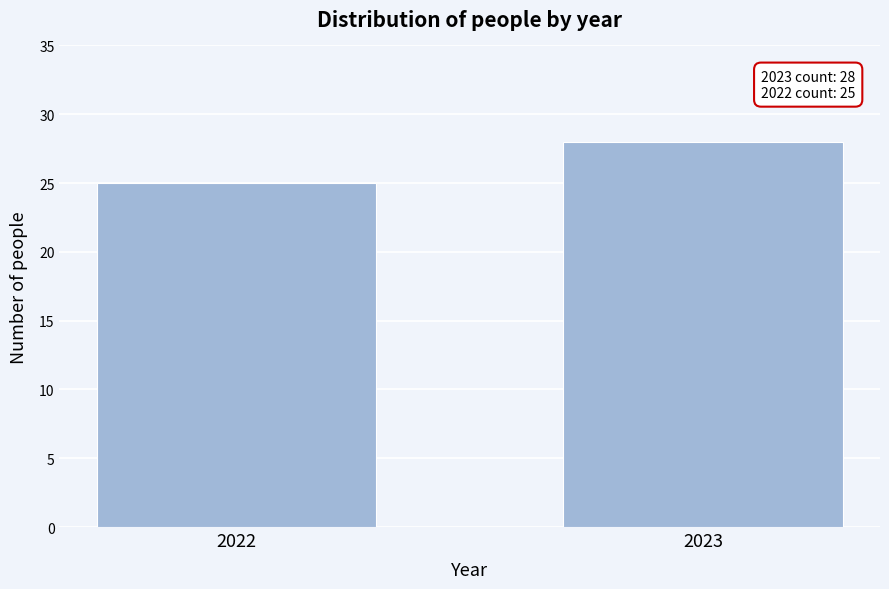

Reading left to right, what are all the values shown in this chart?

2022=25	2023=28